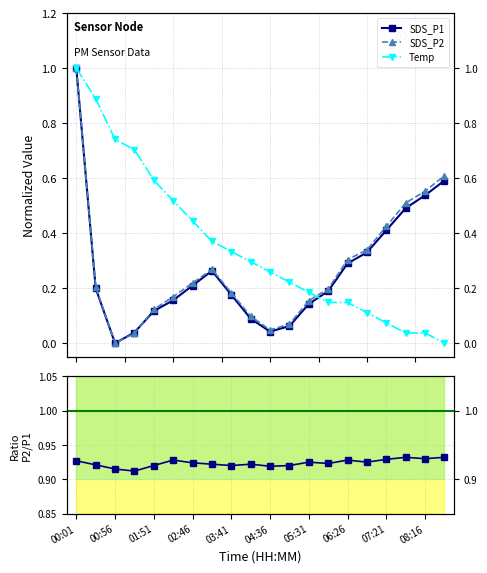

True or false: SDS_P2/SDS_P1 has more than 1 interior local peaks.

True